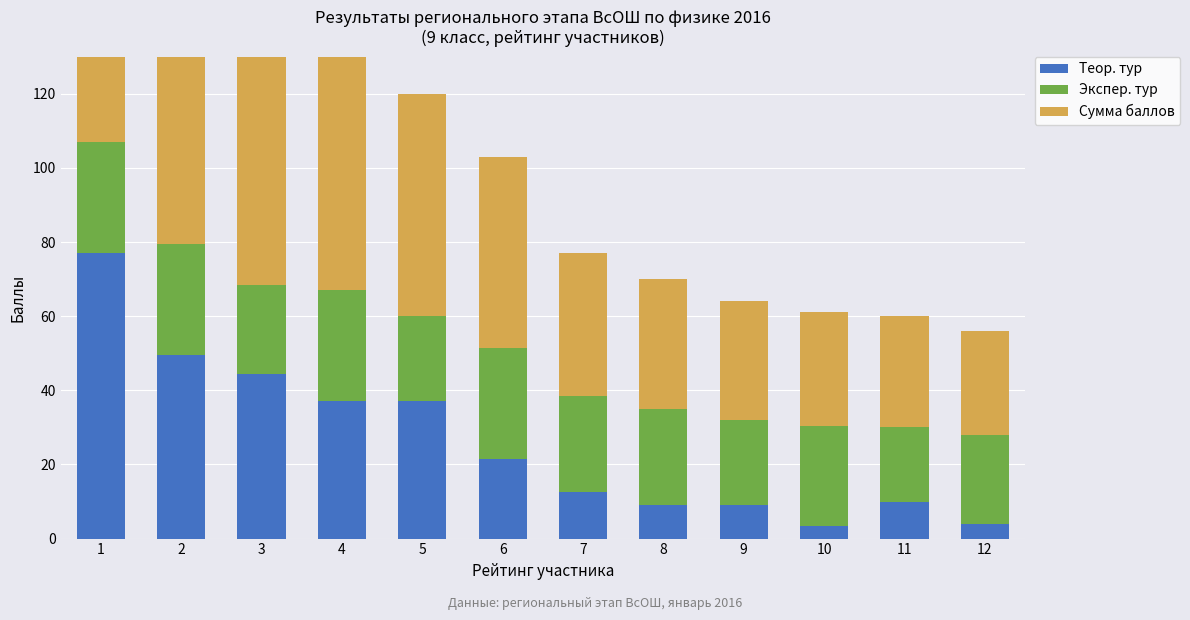

List the series in order of their peak value, highest first.

Сумма баллов, Теор. тур, Экспер. тур